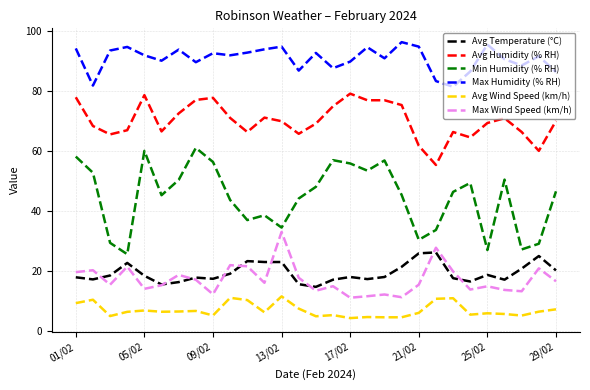

Which series has the largest total across all categories?

Max Humidity (% RH)